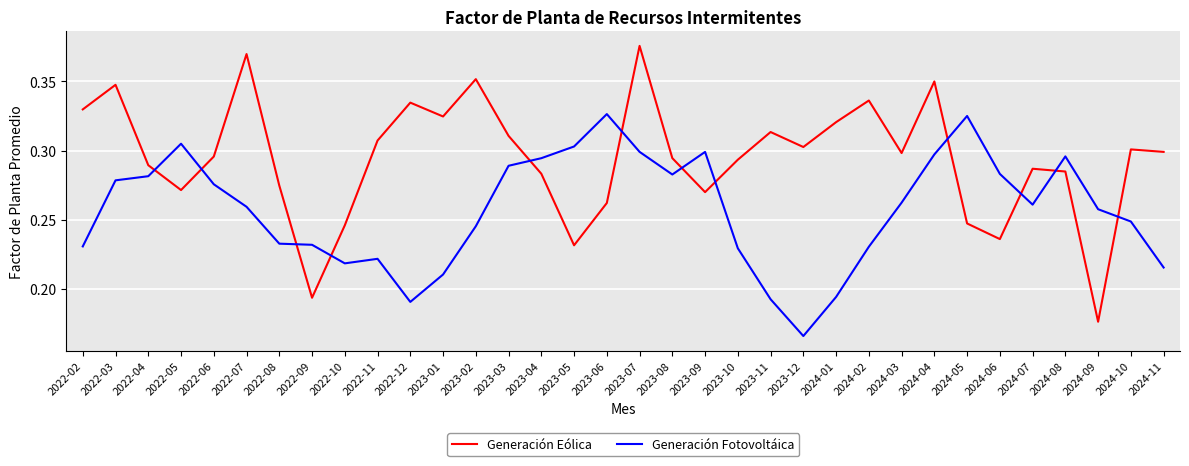

The Generación Eólica series shows 0.2 at 2024-04. True or false?

False